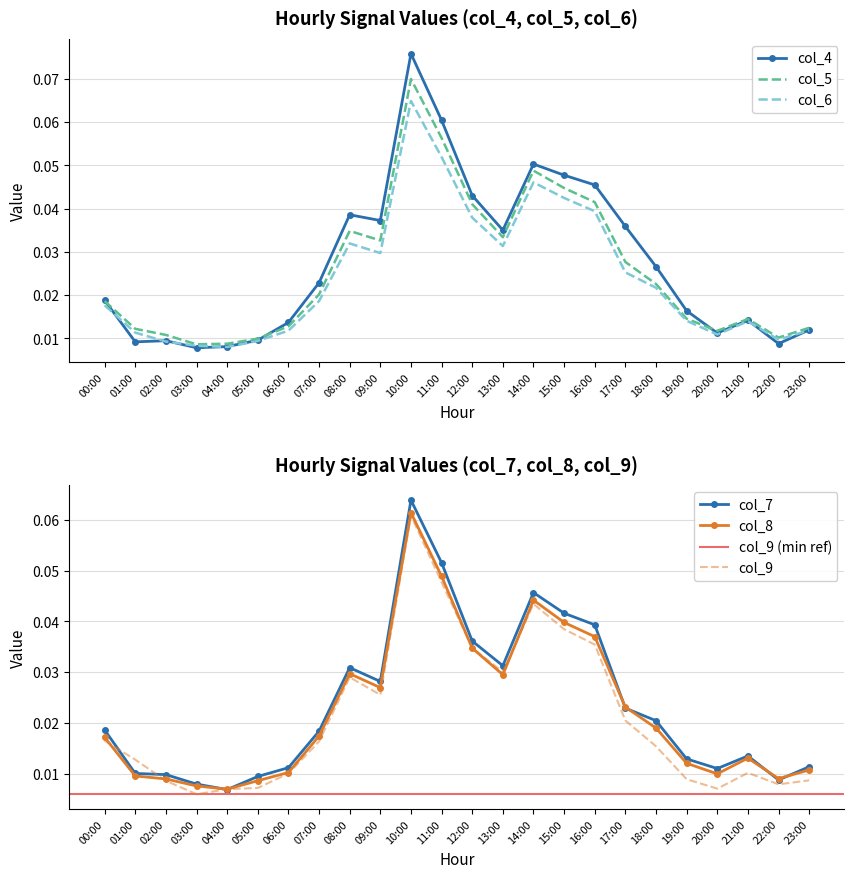

Is the value of col_4 at 19:00 greater than the value of col_9 at 11:00?

No